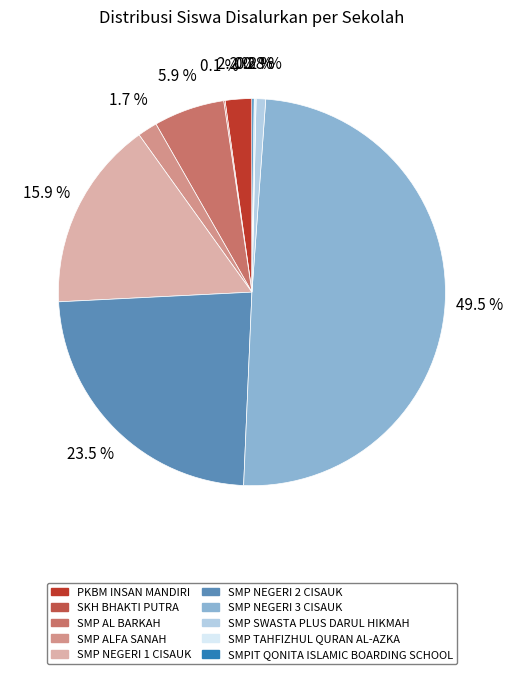

Combined, what portion of the pie is SMP AL BARKAH and SMP NEGERI 1 CISAUK?

21.8%